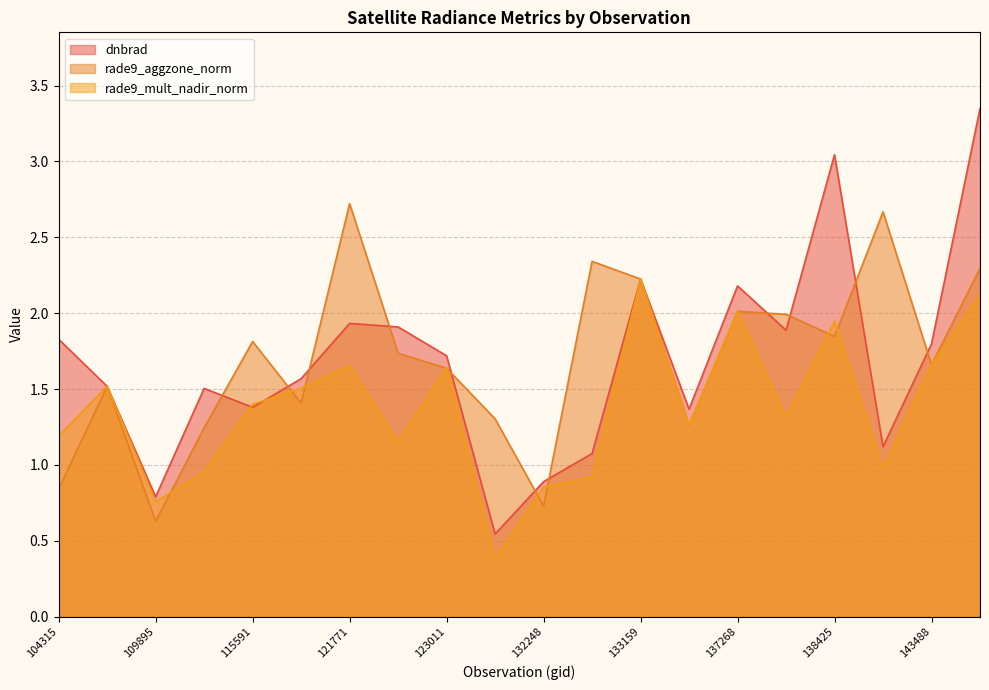

Reading left to right, what are all the values shown in this chart?

dnbrad: 104315=1.8	104431=1.5	109895=0.8	115226=1.5	115591=1.4	121249=1.6	121771=1.9	122463=1.9	123011=1.7	123728=0.5	132248=0.9	132798=1.1	133159=2.2	134260=1.4	137268=2.2	137852=1.9	138425=3.0	139813=1.1	143488=1.8	143686=3.3
rade9_aggzone_norm: 104315=0.8	104431=1.5	109895=0.6	115226=1.2	115591=1.8	121249=1.4	121771=2.7	122463=1.7	123011=1.6	123728=1.3	132248=0.7	132798=2.3	133159=2.2	134260=1.3	137268=2.0	137852=2.0	138425=1.8	139813=2.7	143488=1.7	143686=2.3
rade9_mult_nadir_norm: 104315=1.2	104431=1.5	109895=0.8	115226=1.0	115591=1.4	121249=1.5	121771=1.7	122463=1.2	123011=1.6	123728=0.4	132248=0.9	132798=0.9	133159=2.2	134260=1.3	137268=2.0	137852=1.3	138425=1.9	139813=1.0	143488=1.7	143686=2.1